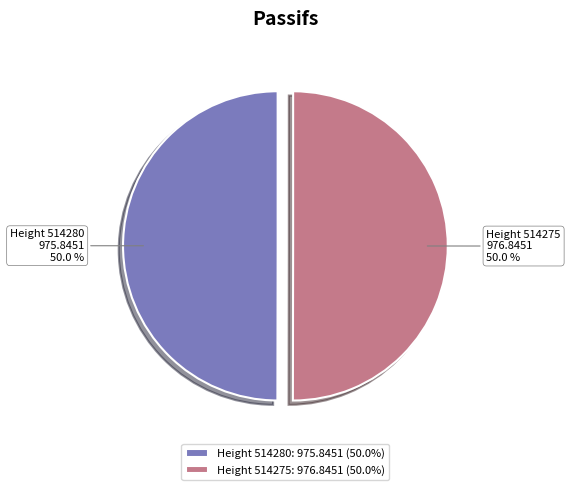

How many slices are in this pie chart?

2